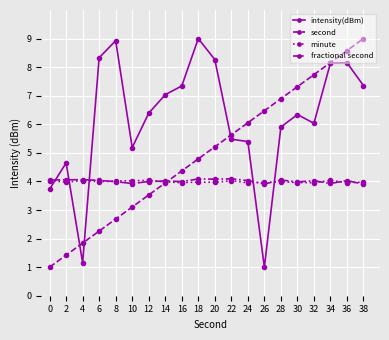

Reading left to right, list all the values displayed in this chart.

intensity(dBm): 0=3.7	2=4.6	4=1.2	6=8.3	8=8.9	10=5.2	12=6.4	14=7.0	16=7.3	18=9.0	20=8.3	22=5.5	24=5.4	26=1.0	28=5.9	30=6.3	32=6.0	34=8.1	36=8.2	38=7.4
second: 0=1.0	2=1.4	4=1.8	6=2.3	8=2.7	10=3.1	12=3.5	14=3.9	16=4.4	18=4.8	20=5.2	22=5.6	24=6.1	26=6.5	28=6.9	30=7.3	32=7.7	34=8.2	36=8.6	38=9.0
minute: 0=4.0	2=4.0	4=4.0	6=4.0	8=4.0	10=4.0	12=4.0	14=4.0	16=4.0	18=4.0	20=4.0	22=4.0	24=4.0	26=4.0	28=4.0	30=4.0	32=4.0	34=4.0	36=4.0	38=4.0
fractional second: 0=4.0	2=4.1	4=4.1	6=4.0	8=4.0	10=3.9	12=4.0	14=4.0	16=4.0	18=4.1	20=4.1	22=4.1	24=4.0	26=3.9	28=4.0	30=4.0	32=4.0	34=3.9	36=4.0	38=3.9